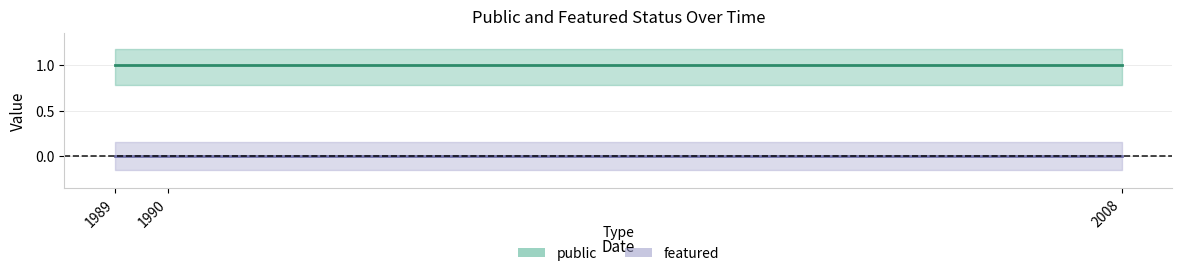

What value does the public series have at 2008?

1